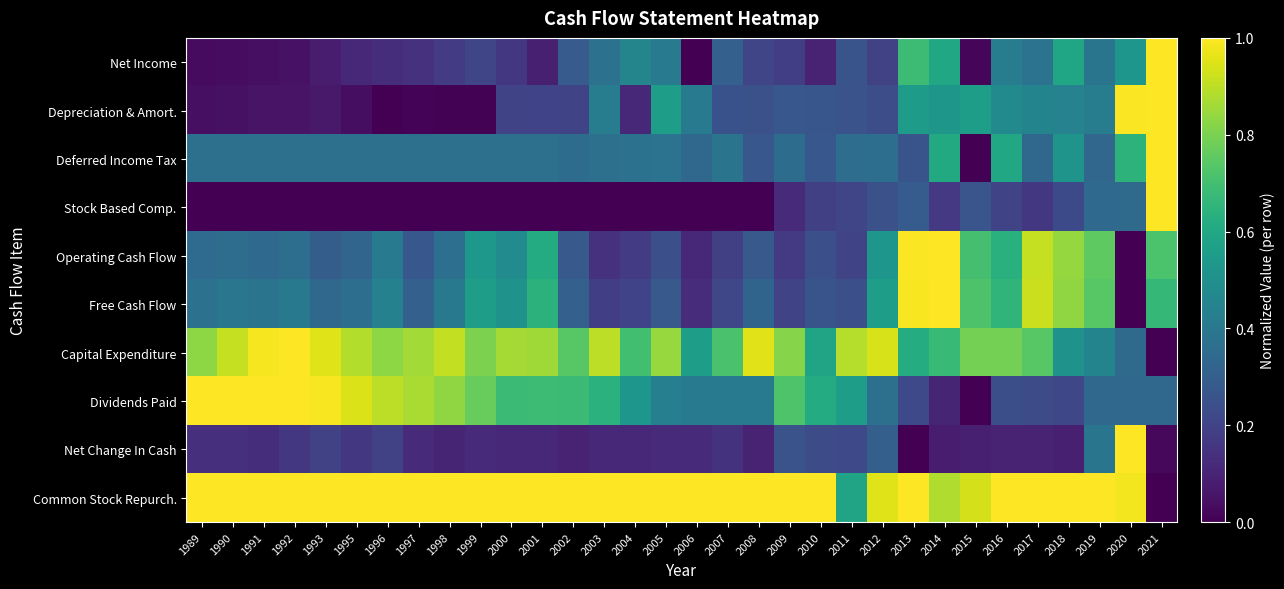

What is the difference between the highest and lowest values at 2017?

0.9